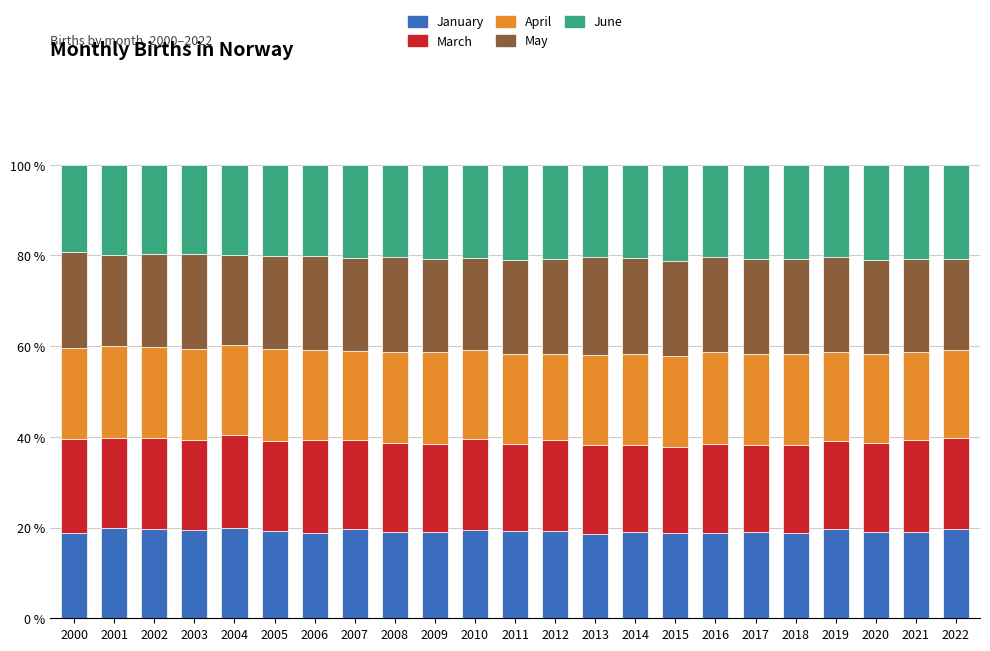

What is the maximum value for January?

19.9